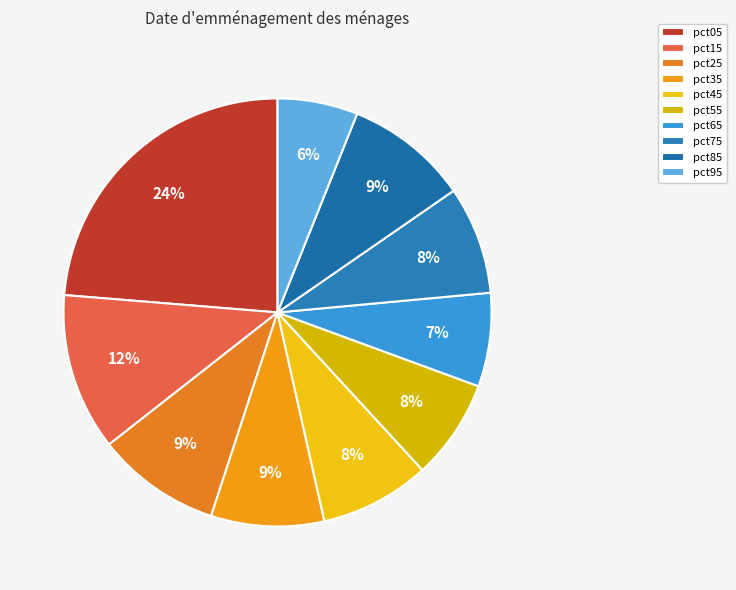

The pct05 slice represents 35% of the pie. True or false?

False